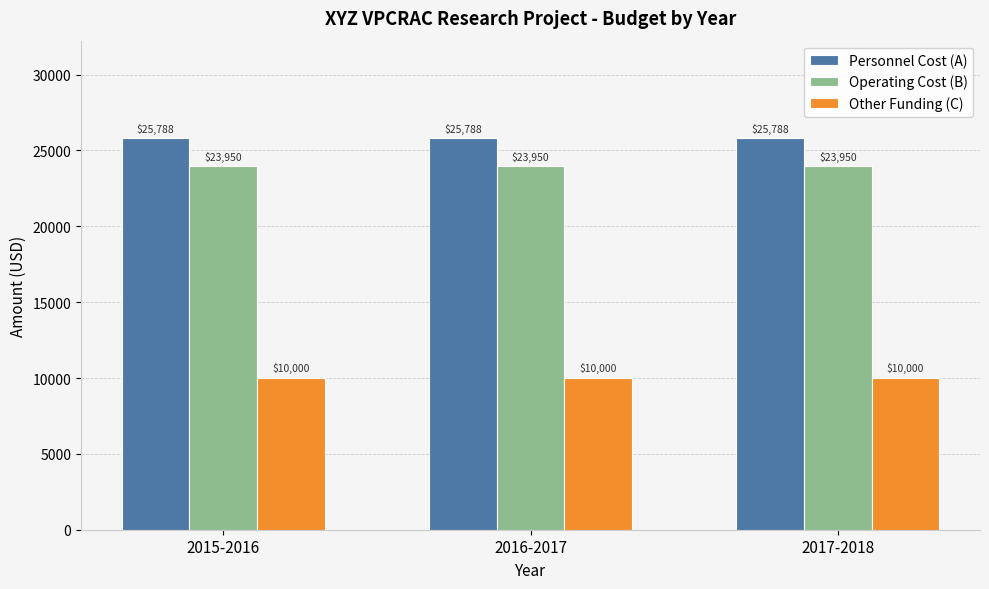

The value of Other Funding (C) at 2017-2018 is 10000. True or false?

True